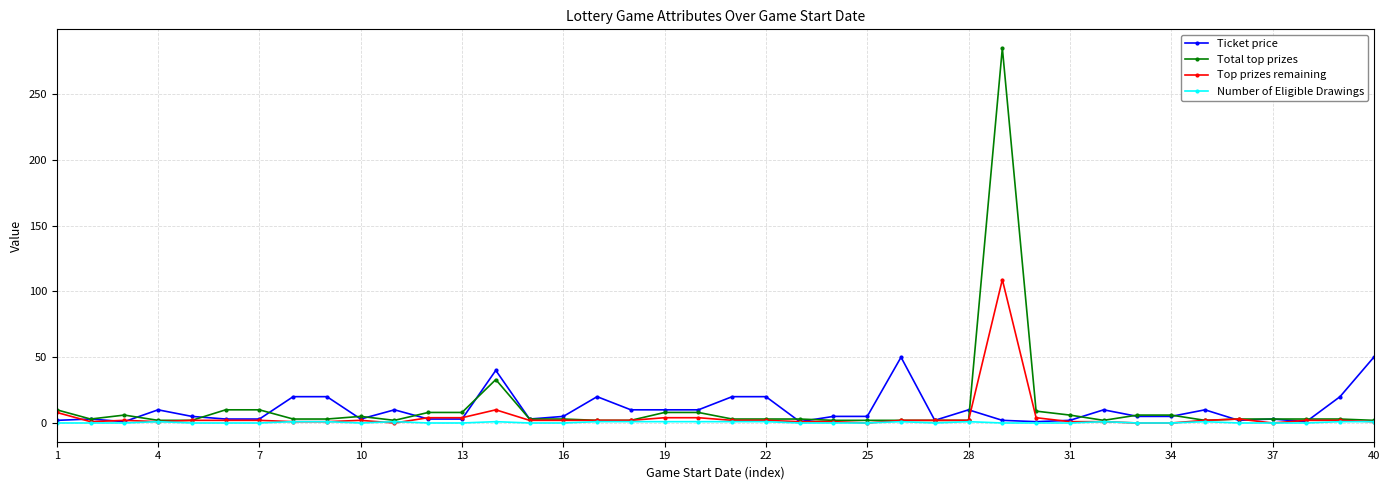

What is the value of the Number of Eligible Drawings point at the 14th from the left?

1